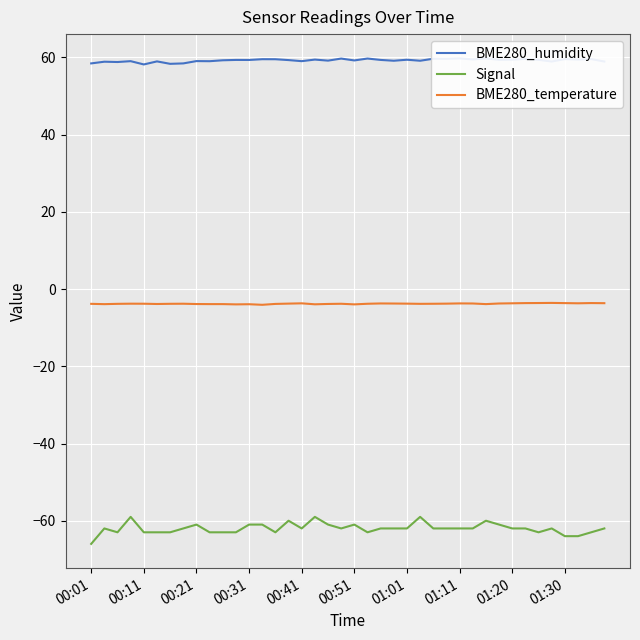

True or false: Signal has a value of -61.0 at 00:21.

True